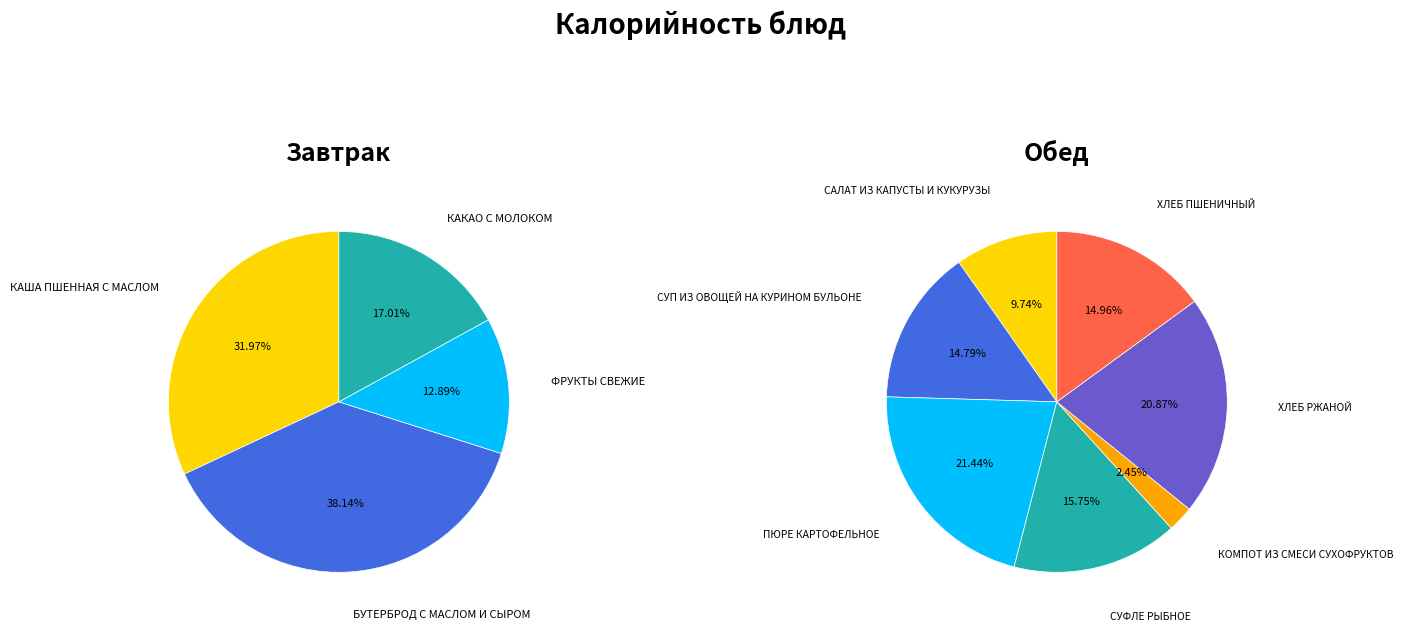

How many segments does this pie chart have?

4